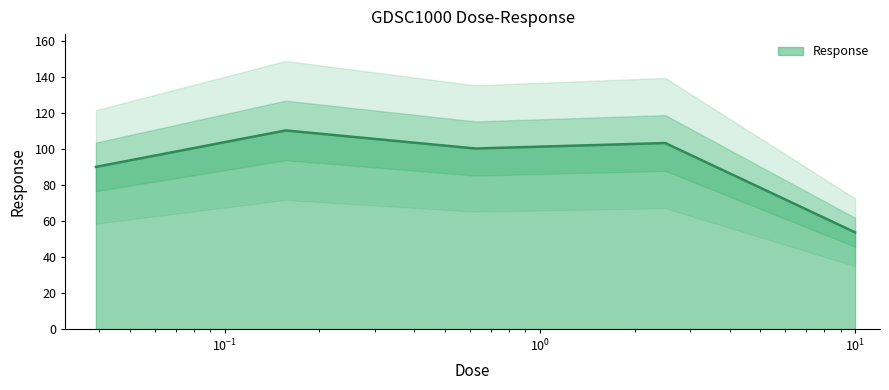

Reading right to left, list all the values displayed in this chart.

53.8	103.4	100.3	110.4	90.1